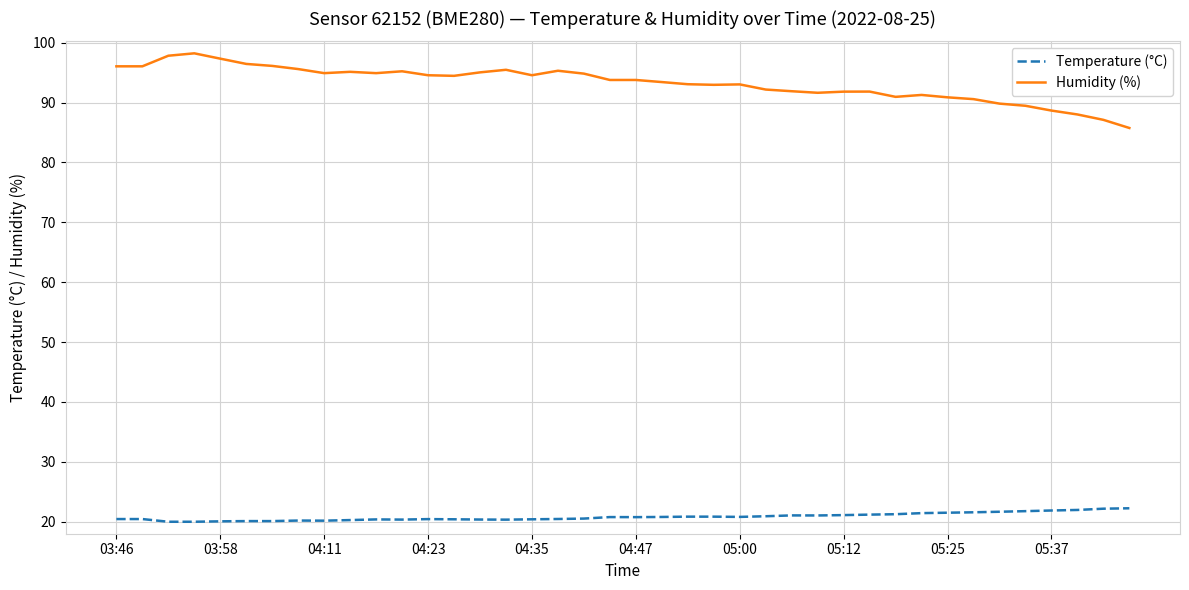

Which series has the largest range (max minus min)?

Humidity (%)